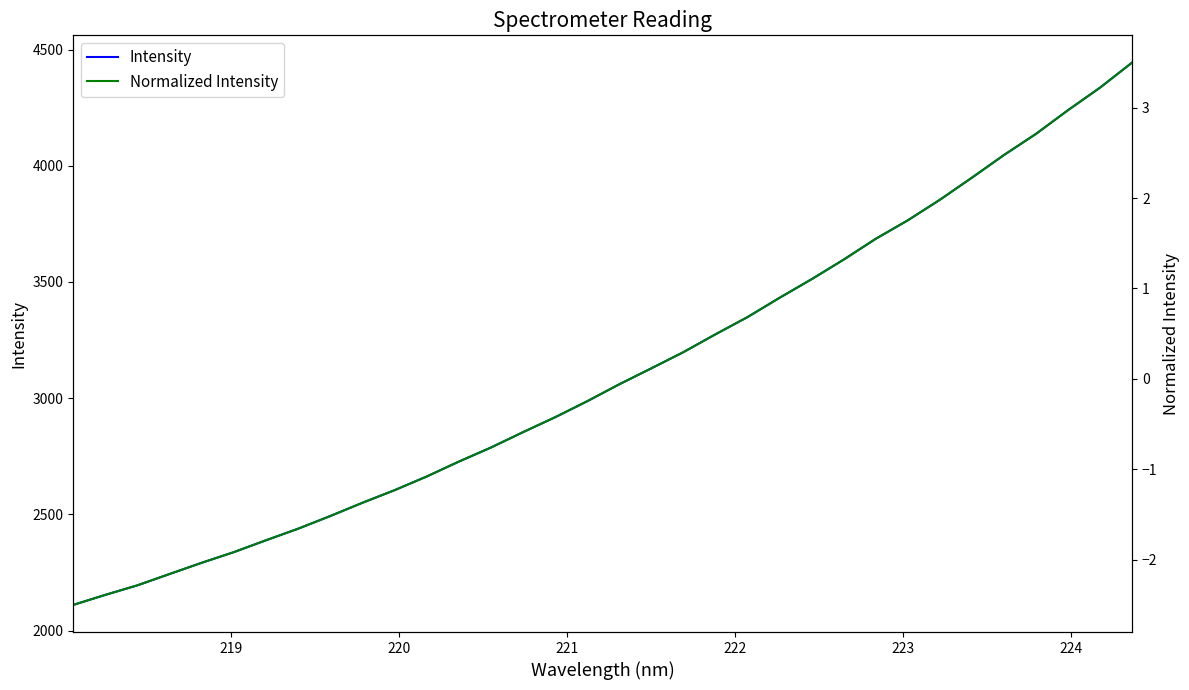

True or false: Intensity has more than 2 interior local peaks.

False